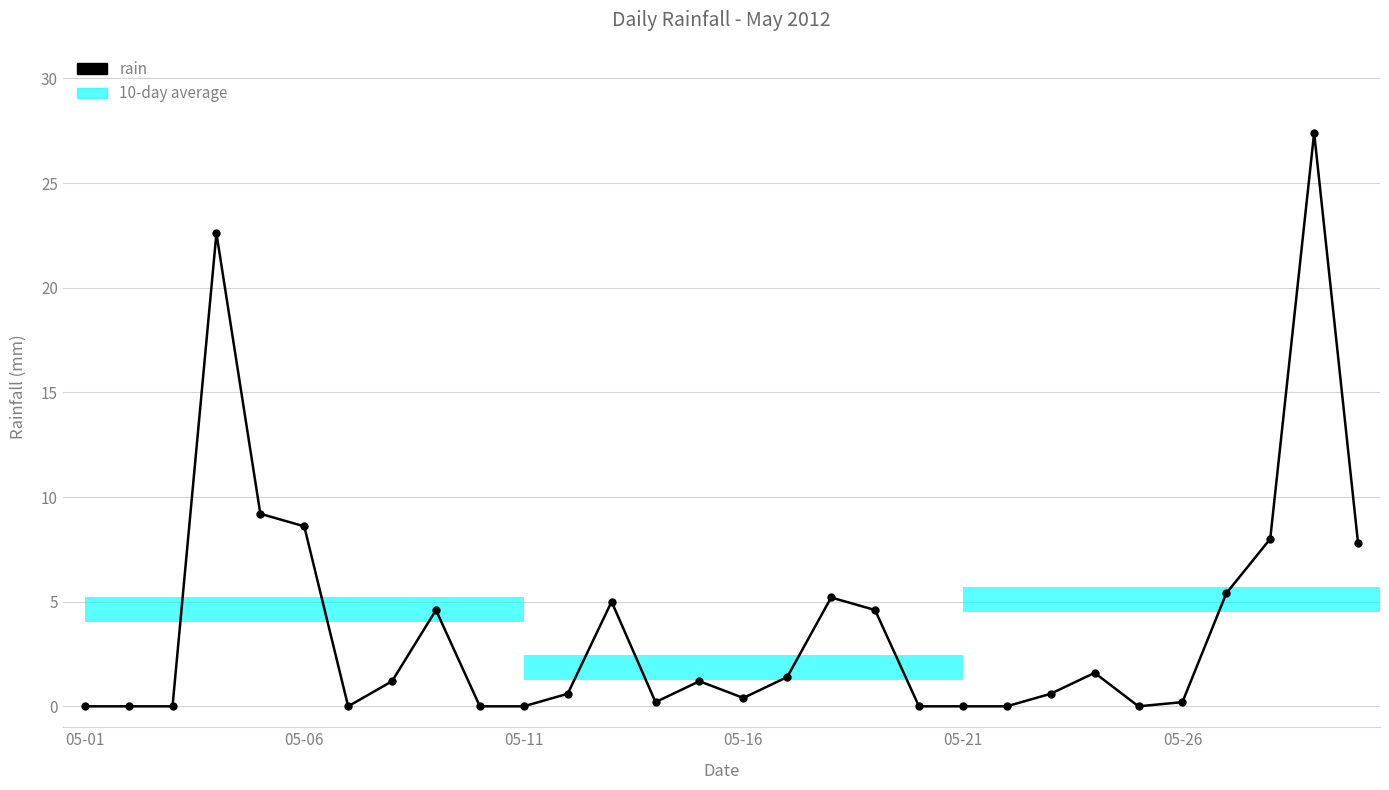

What is the difference between the second highest and second lowest values?

22.6